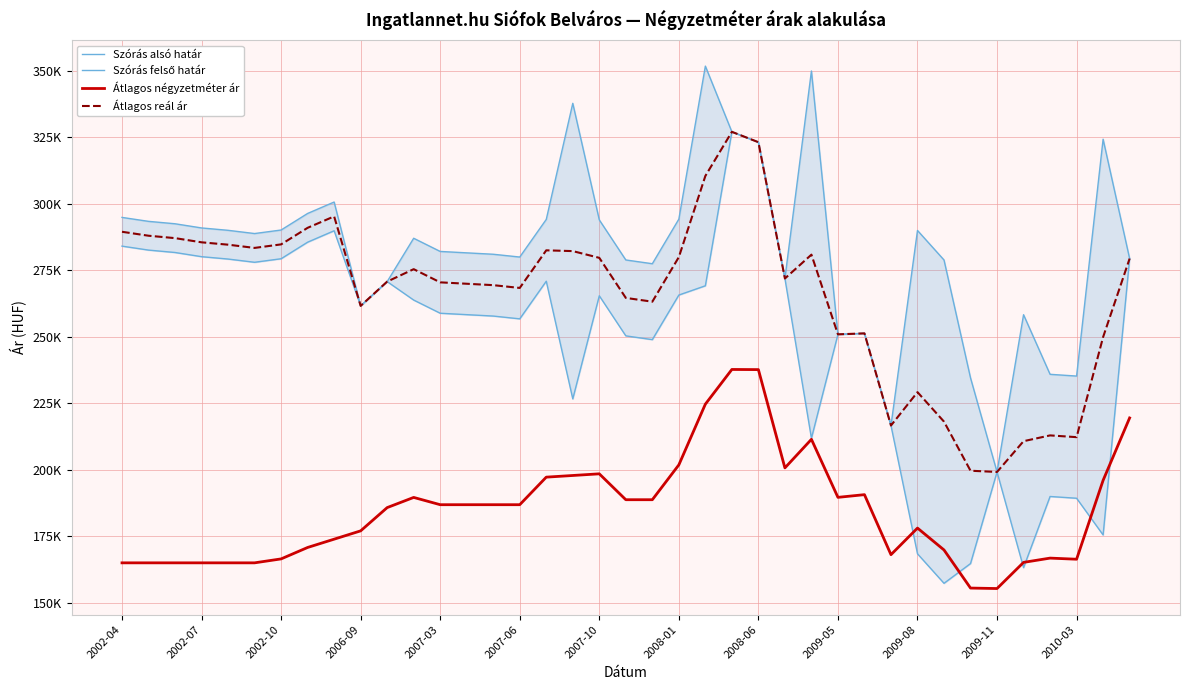

How many distinct data groups are displayed?

4